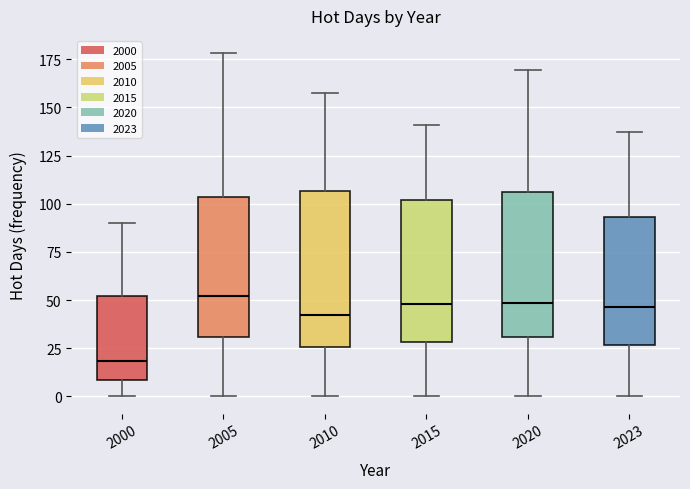

Reading left to right, transcribe this box plot: for each box, give where its median line is, the range the box spans, and where its two whiskers end, as read against the y-axis. The values are not printed on the chart, so give them approximately, as read against the axis.

2000: median 20, box 10 to 50, whiskers 0 to 90
2005: median 50, box 30 to 105, whiskers 0 to 180
2010: median 40, box 25 to 105, whiskers 0 to 160
2015: median 50, box 30 to 100, whiskers 0 to 140
2020: median 50, box 30 to 105, whiskers 0 to 170
2023: median 45, box 25 to 95, whiskers 0 to 135